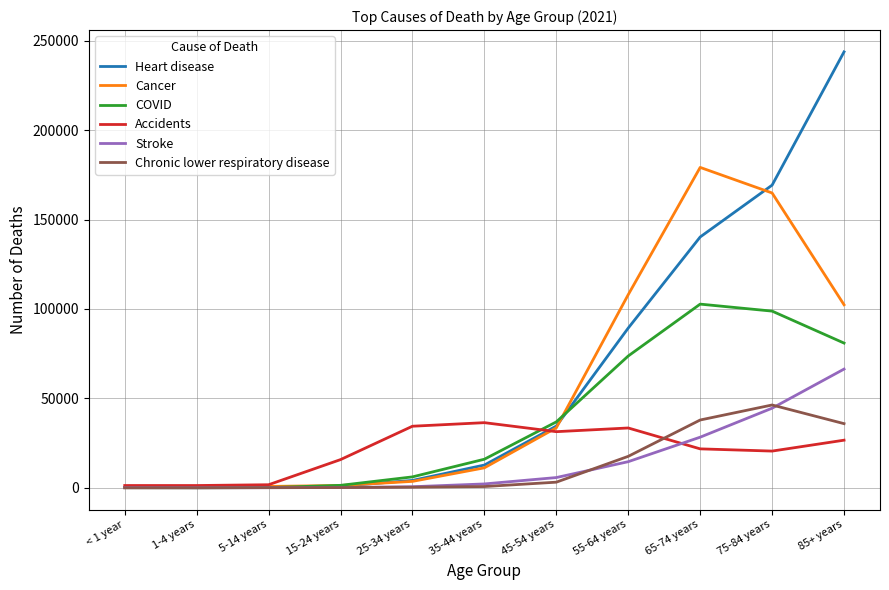

Is the value of Chronic lower respiratory disease at 75-84 years greater than the value of Cancer at 65-74 years?

No